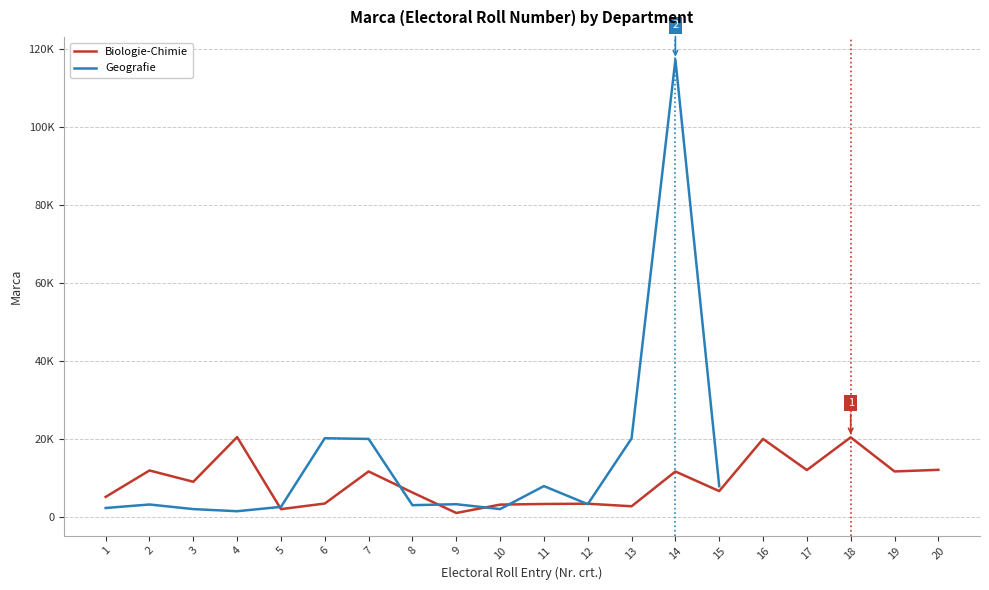

List the labels in order of value, smallest first.

9, 5, 13, 10, 11, 12, 6, 1, 8, 15, 3, 14, 7, 19, 2, 17, 20, 16, 18, 4